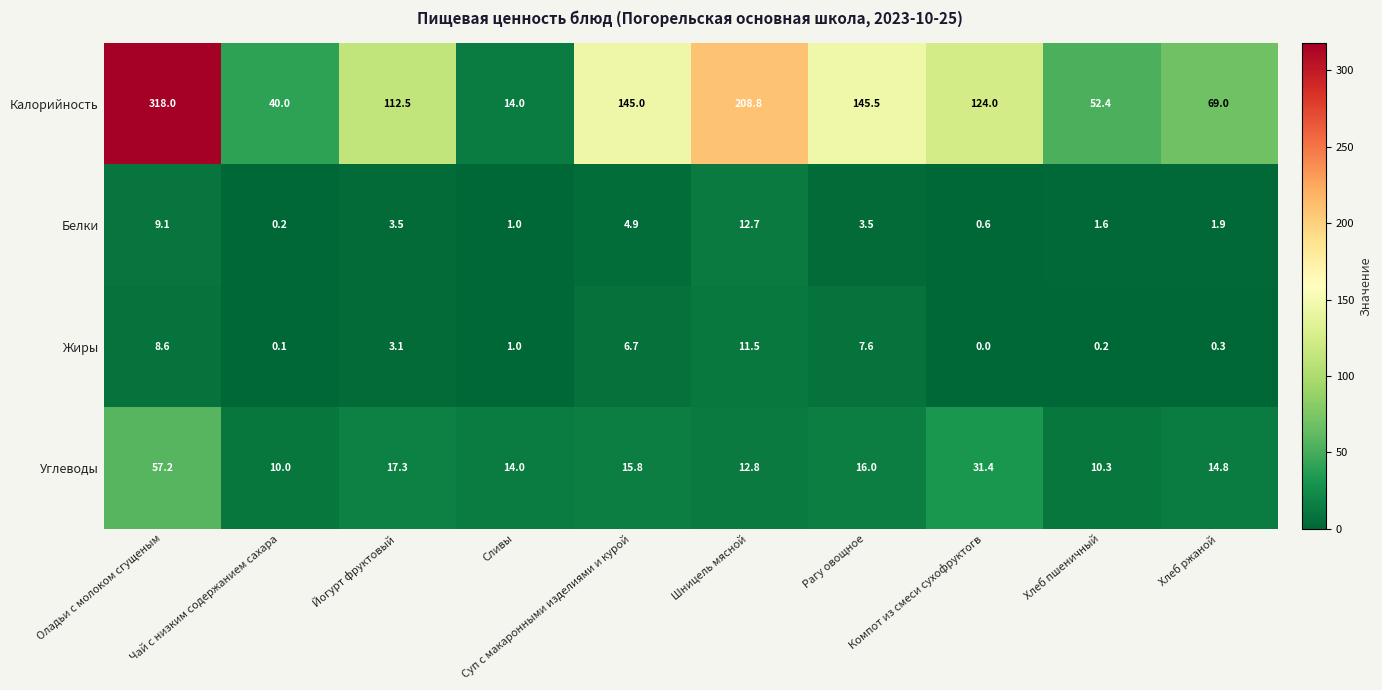

What is the total value across all series at Оладьи с молоком сгущеным?

392.9